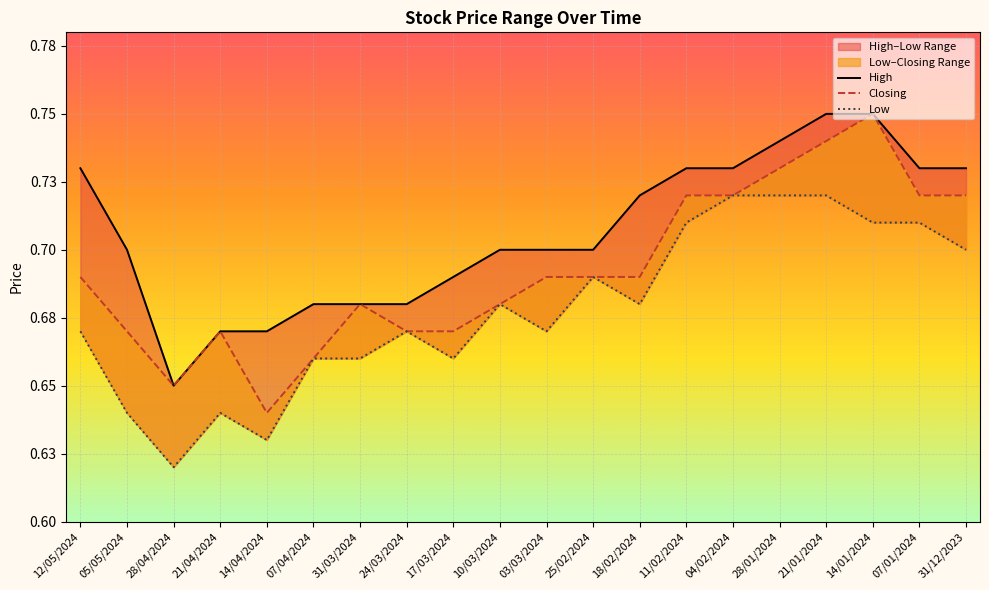

What is the total value across all series at 21/04/2024?

2.0